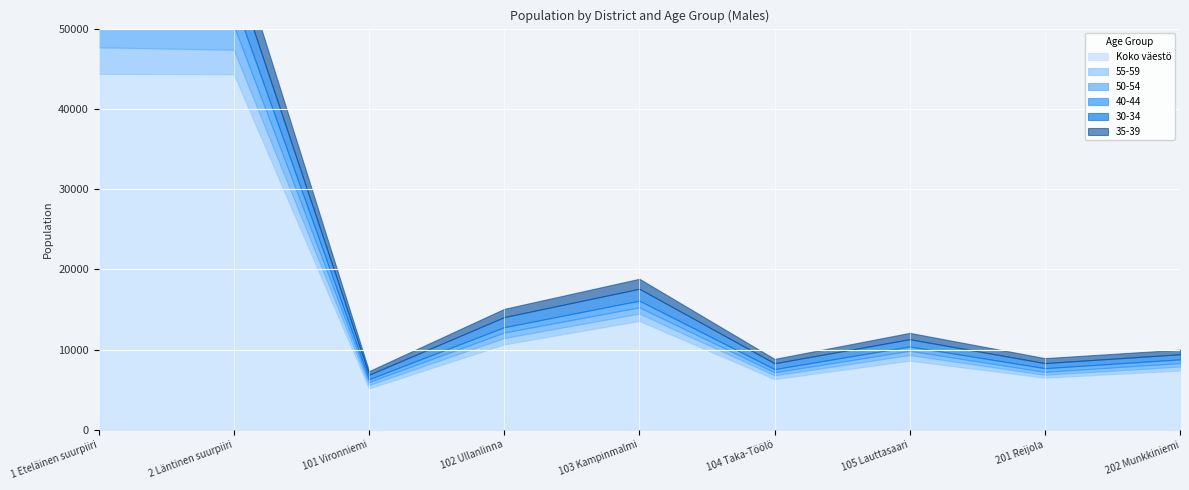

What is the spread (max minus min) of values at 104 Taka-Töölö?

5960